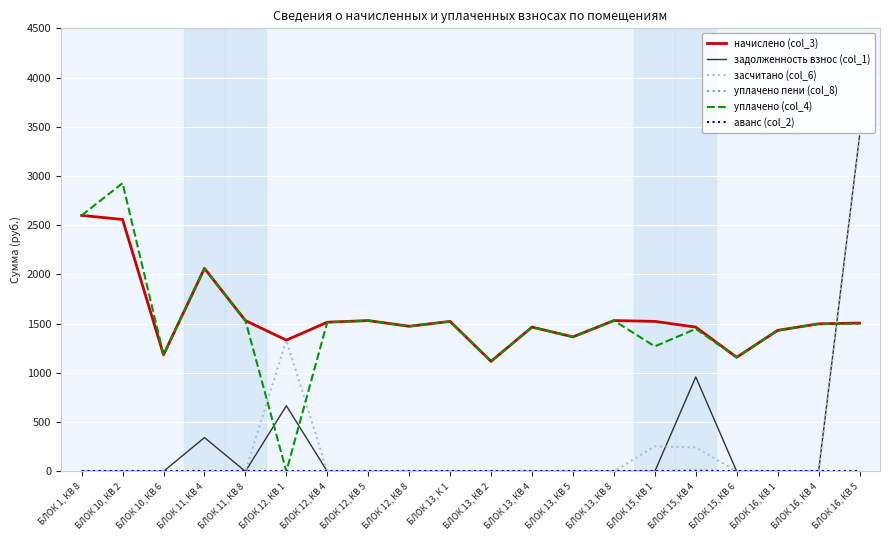

What is the maximum value for засчитано (col_6)?

3396.4